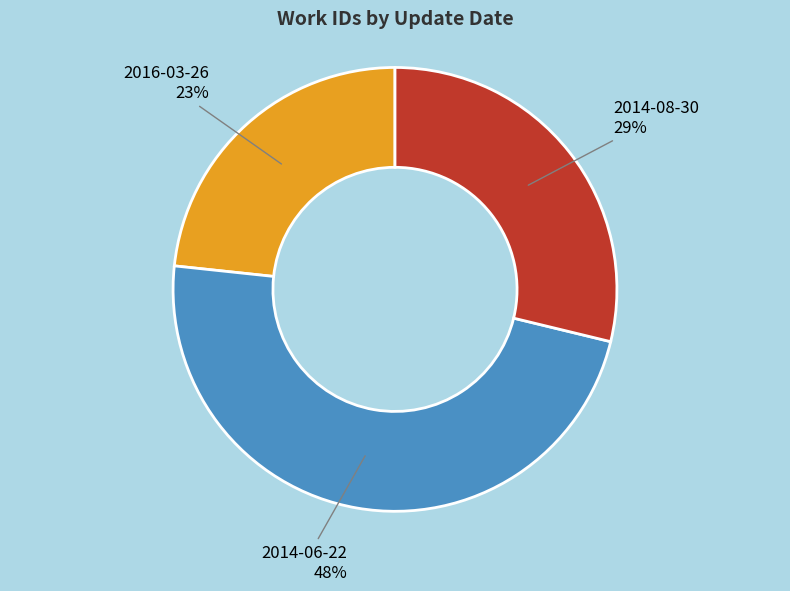

Is there any slice that represents more than half of the pie?

No